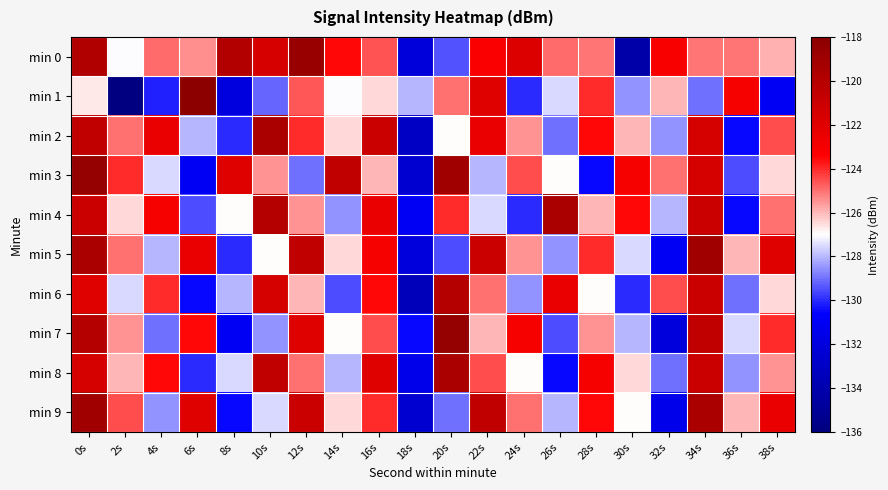

Which has a higher value, 0s or 22s?

0s